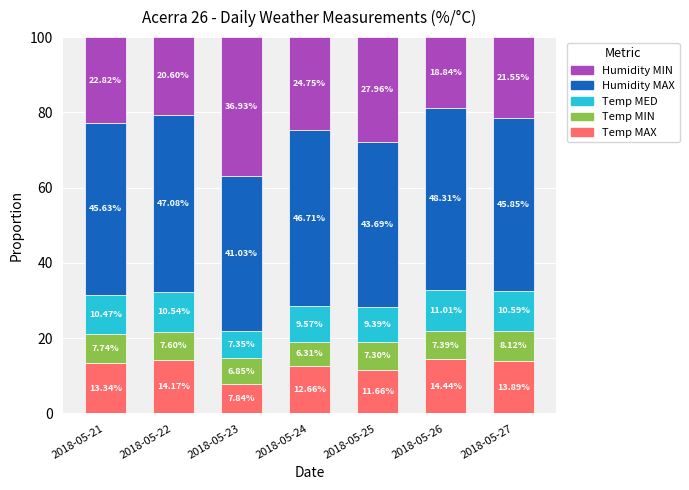

Rank the categories by Temp MAX value from lowest to highest.

2018-05-23, 2018-05-25, 2018-05-24, 2018-05-21, 2018-05-27, 2018-05-22, 2018-05-26